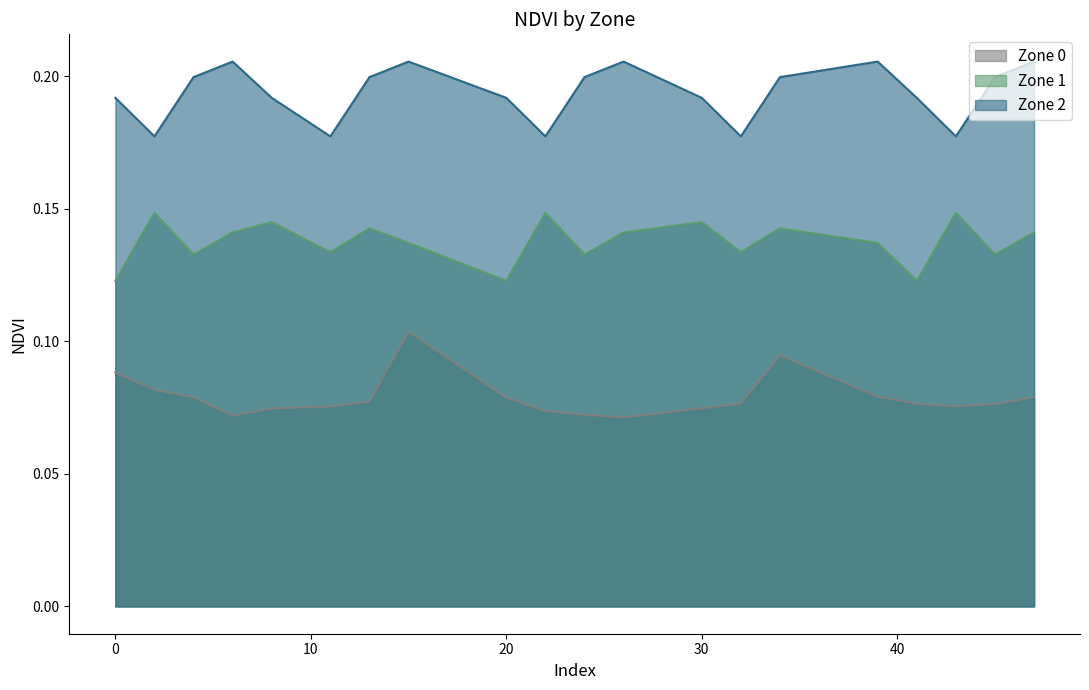

What is the value of the Zone 1 point at the 2nd from the left?

0.1